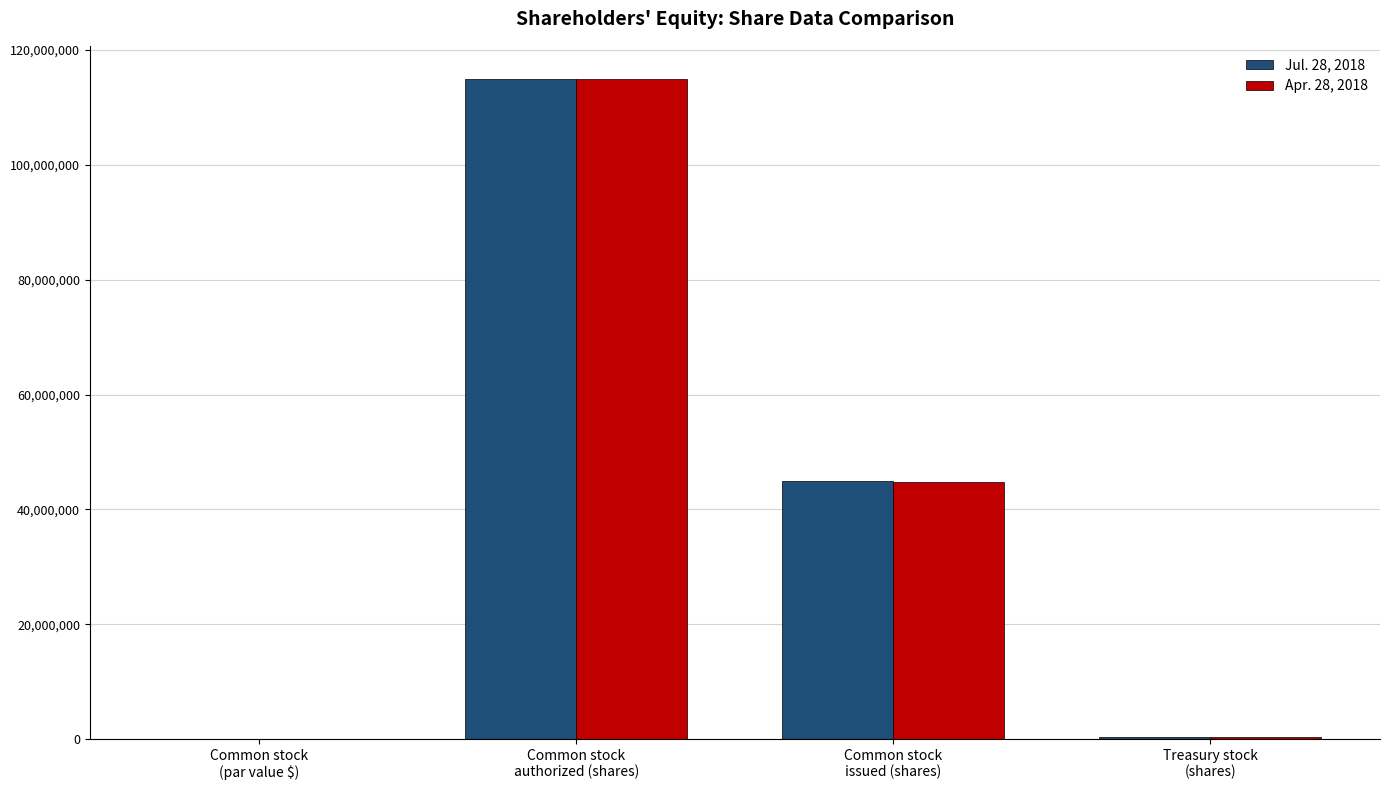

Between Common stock
(par value $) and Common stock
issued (shares), which series saw the biggest shift?

Jul. 28, 2018